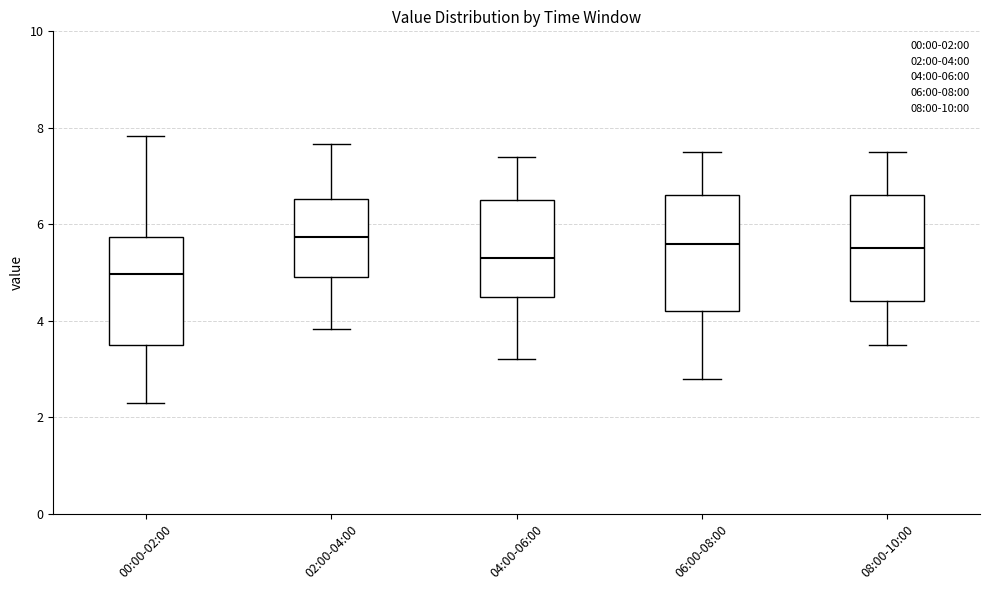

Reading left to right, read every box against the y-axis: the position of its median line, the range the box covers, and the ends of its whiskers. The values are not printed on the chart, so give them approximately, as read against the axis.

00:00-02:00: median 5.0, box 3.6 to 5.8, whiskers 2.4 to 7.8
02:00-04:00: median 5.8, box 5.0 to 6.6, whiskers 3.8 to 7.6
04:00-06:00: median 5.4, box 4.6 to 6.6, whiskers 3.2 to 7.4
06:00-08:00: median 5.6, box 4.2 to 6.6, whiskers 2.8 to 7.6
08:00-10:00: median 5.6, box 4.4 to 6.6, whiskers 3.6 to 7.6